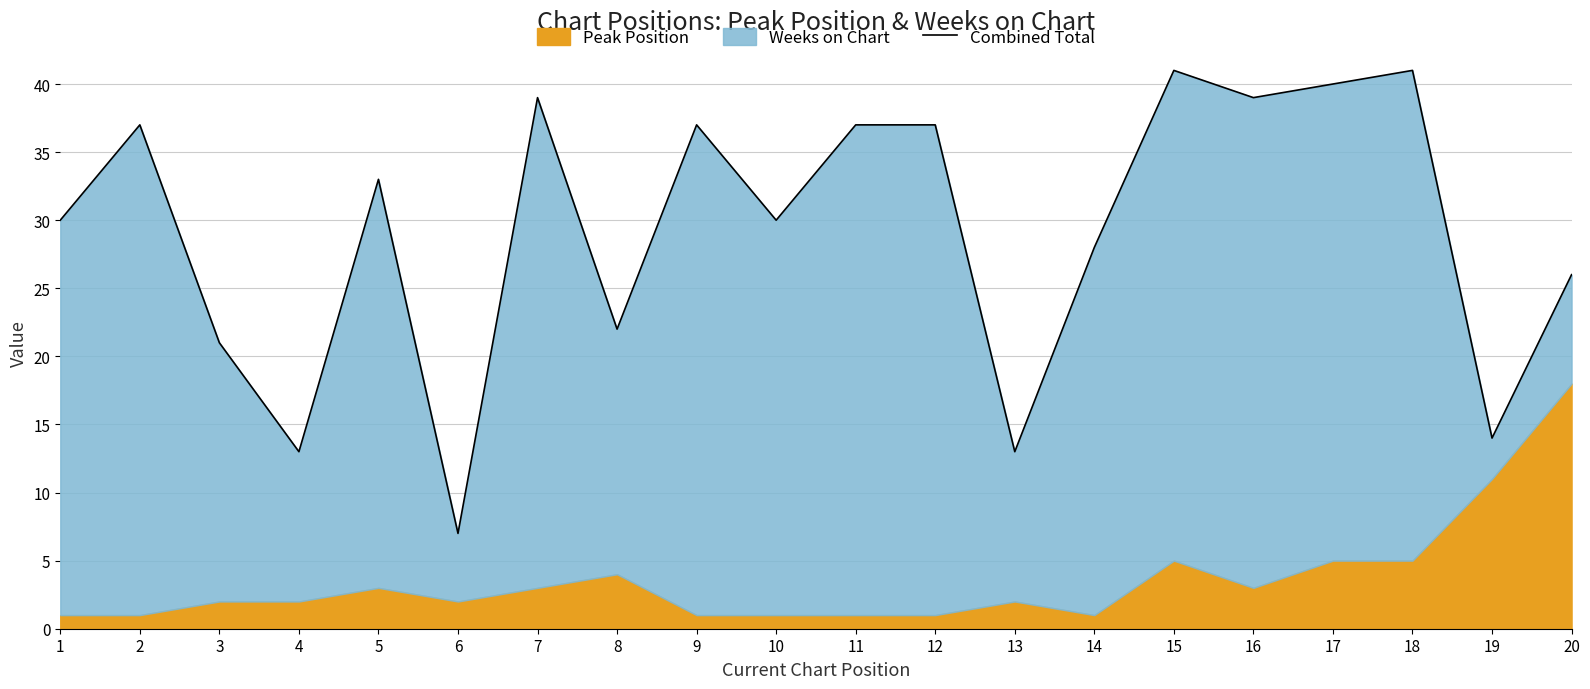

True or false: the data has more than 1 interior local peaks.

True